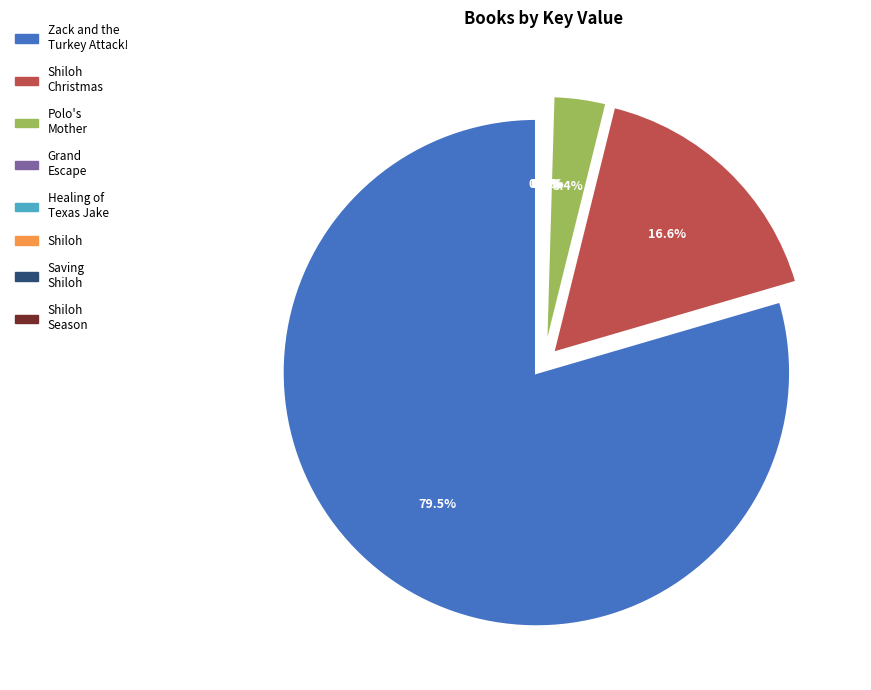

How many slices are in this pie chart?

8